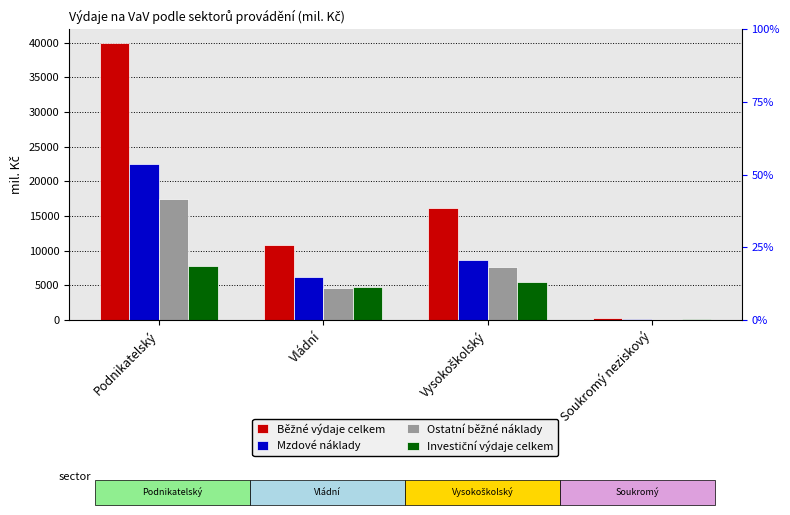

At which label does Běžné výdaje celkem first exceed 16178?

Podnikatelský